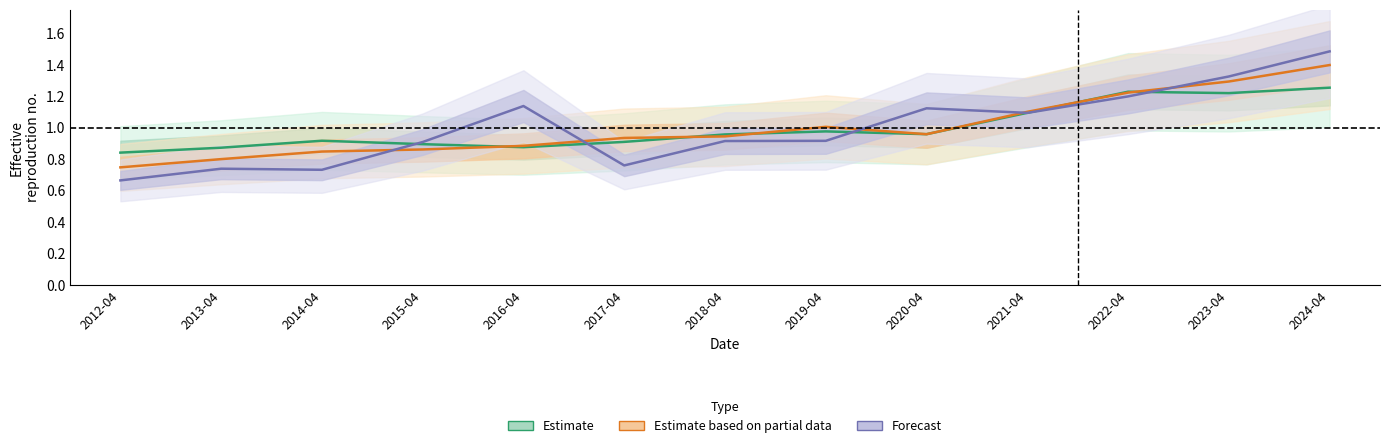

At 2019-04, list the series in order from largest to smallest.

Estimate based on partial data, Estimate, Forecast